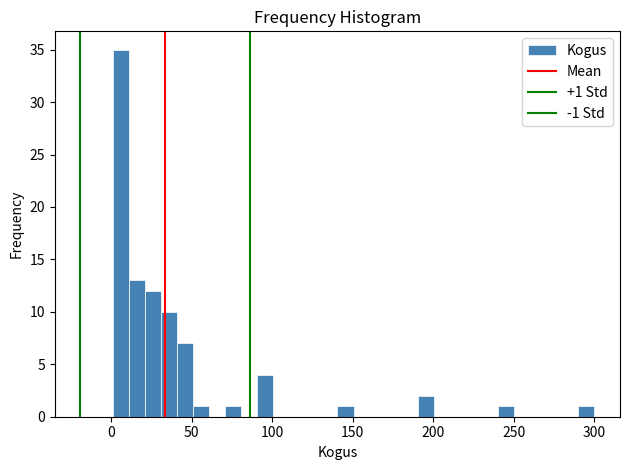

Around what value on the x-axis is the tallest bar? Give the approximate position of its centre, as read against the axis.

5